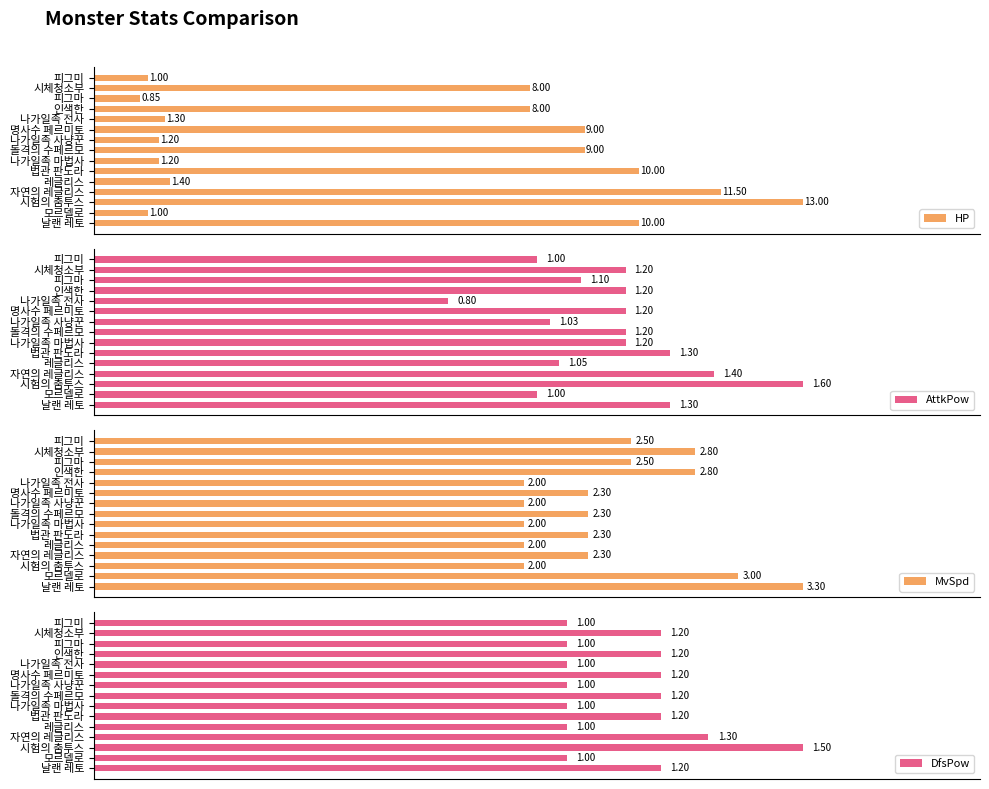

Reading left to right, transcribe all the data shown in this chart.

HP: 1.0	8.0	0.8	8.0	1.3	9.0	1.2	9.0	1.2	10.0	1.4	11.5	13.0	1.0	10.0
AttkPow: 1.0	1.2	1.1	1.2	0.8	1.2	1.0	1.2	1.2	1.3	1.1	1.4	1.6	1.0	1.3
MvSpd: 2.5	2.8	2.5	2.8	2.0	2.3	2.0	2.3	2.0	2.3	2.0	2.3	2.0	3.0	3.3
DfsPow: 1.0	1.2	1.0	1.2	1.0	1.2	1.0	1.2	1.0	1.2	1.0	1.3	1.5	1.0	1.2